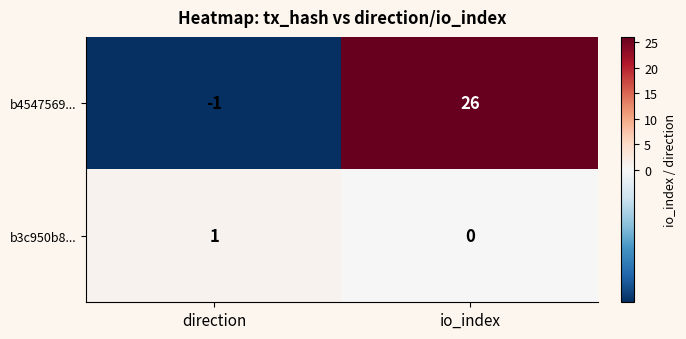

Which series has the widest spread of values?

b4547569...